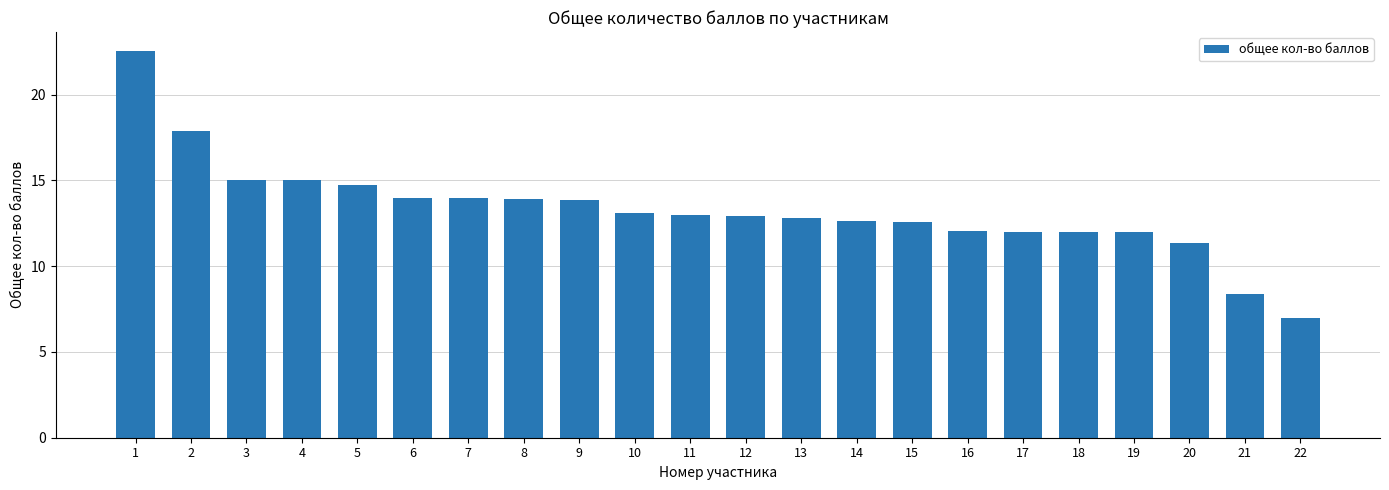

What is the value of the 15th bar from the left?

12.6